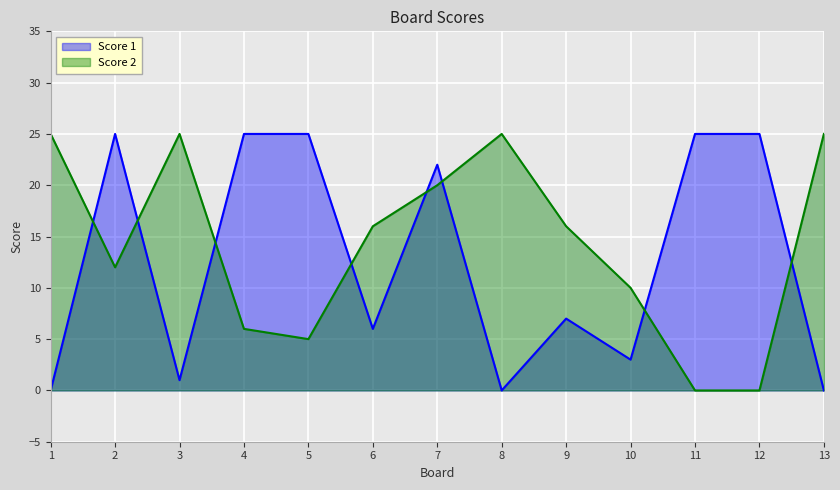

What is the total value across all series at 13?

25